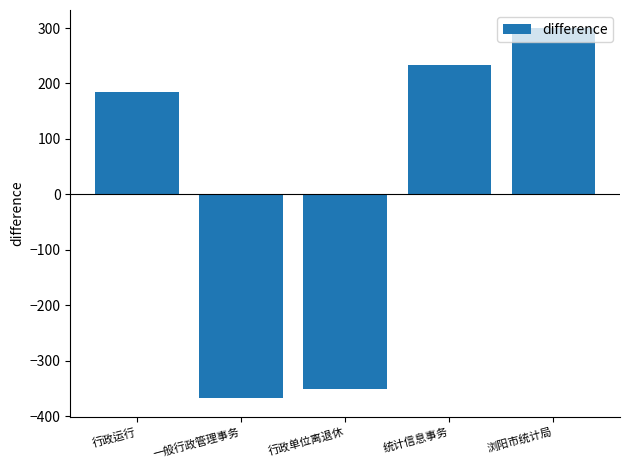

Reading left to right, transcribe all the data shown in this chart.

185.2	-367.5	-350.6	233.7	299.2